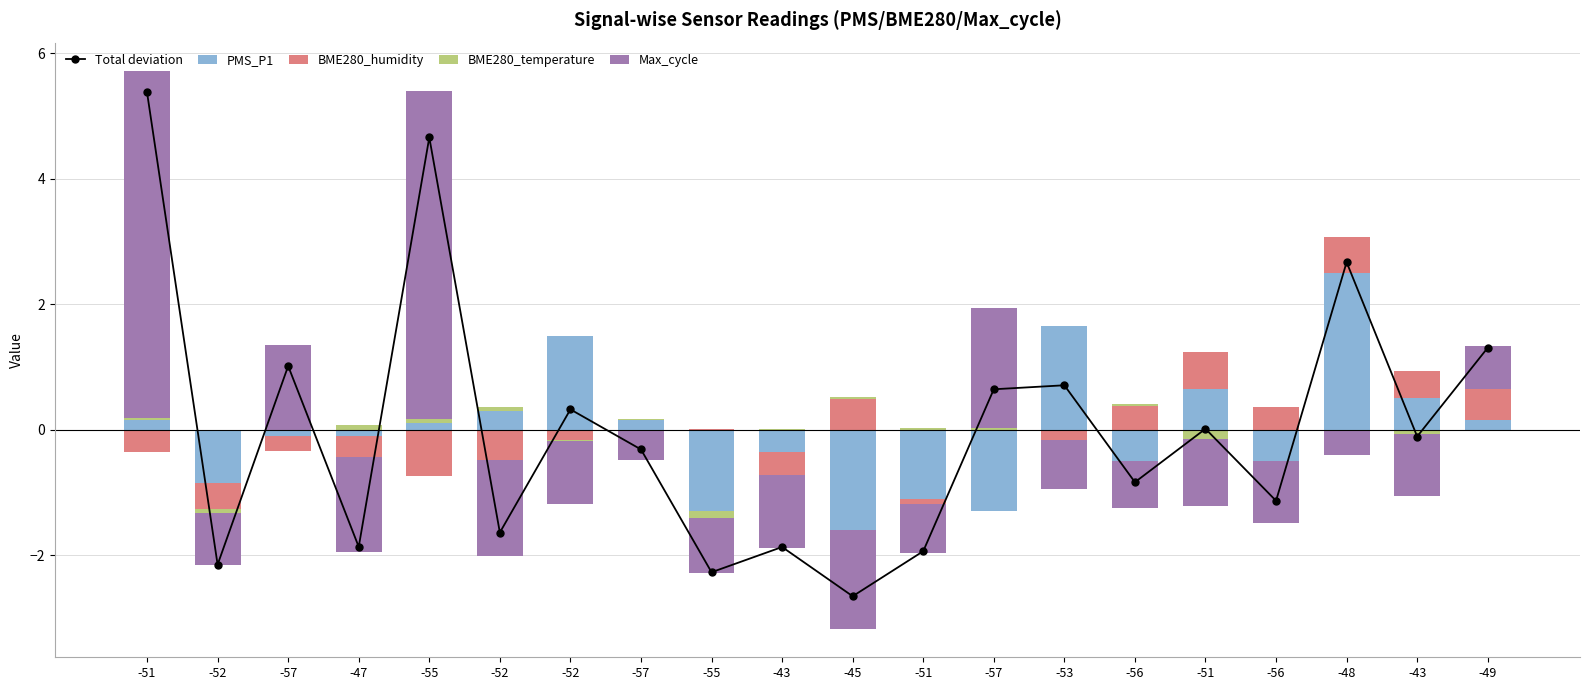

Is the value of Max_cycle at -51 greater than the value of PMS_P1 at -55?

Yes